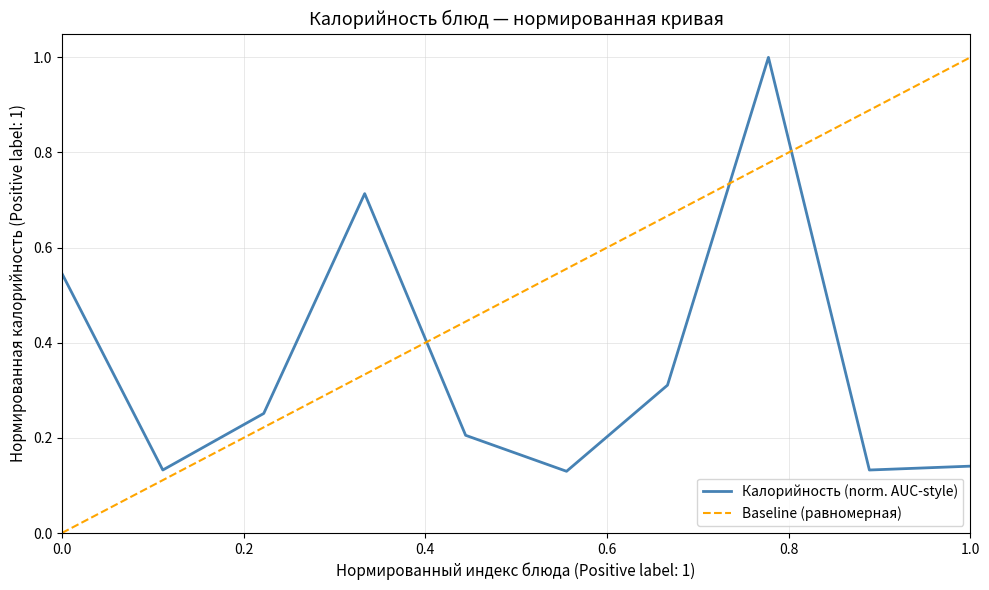

Does the chart have visible grid lines?

Yes